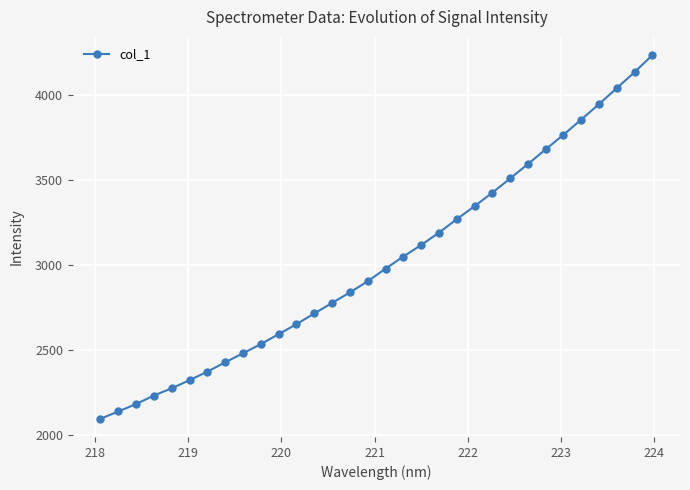

What is the value of the 21st point from the left?

3268.6